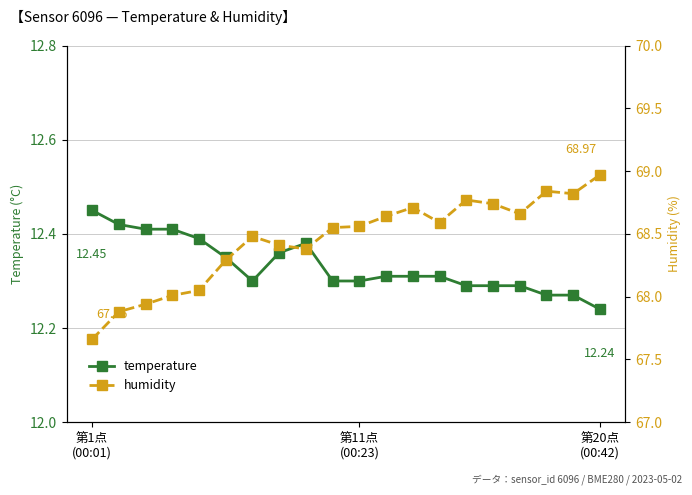

What is the minimum value shown in the chart?

12.2